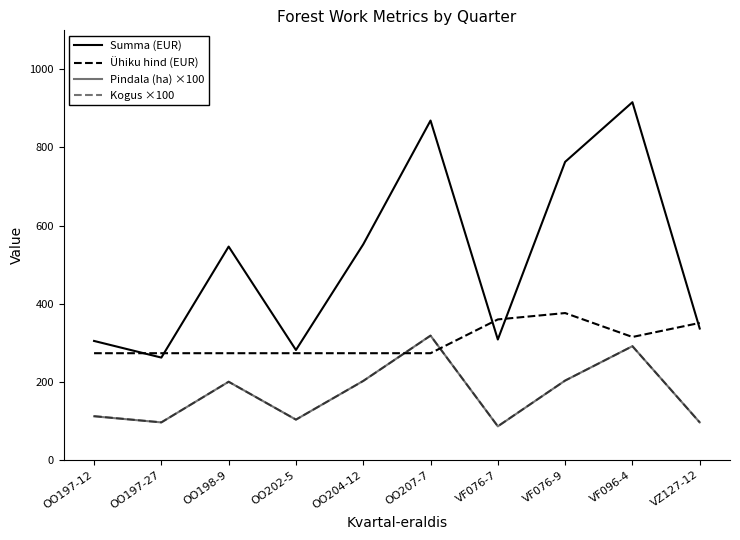

Does the chart have visible grid lines?

No